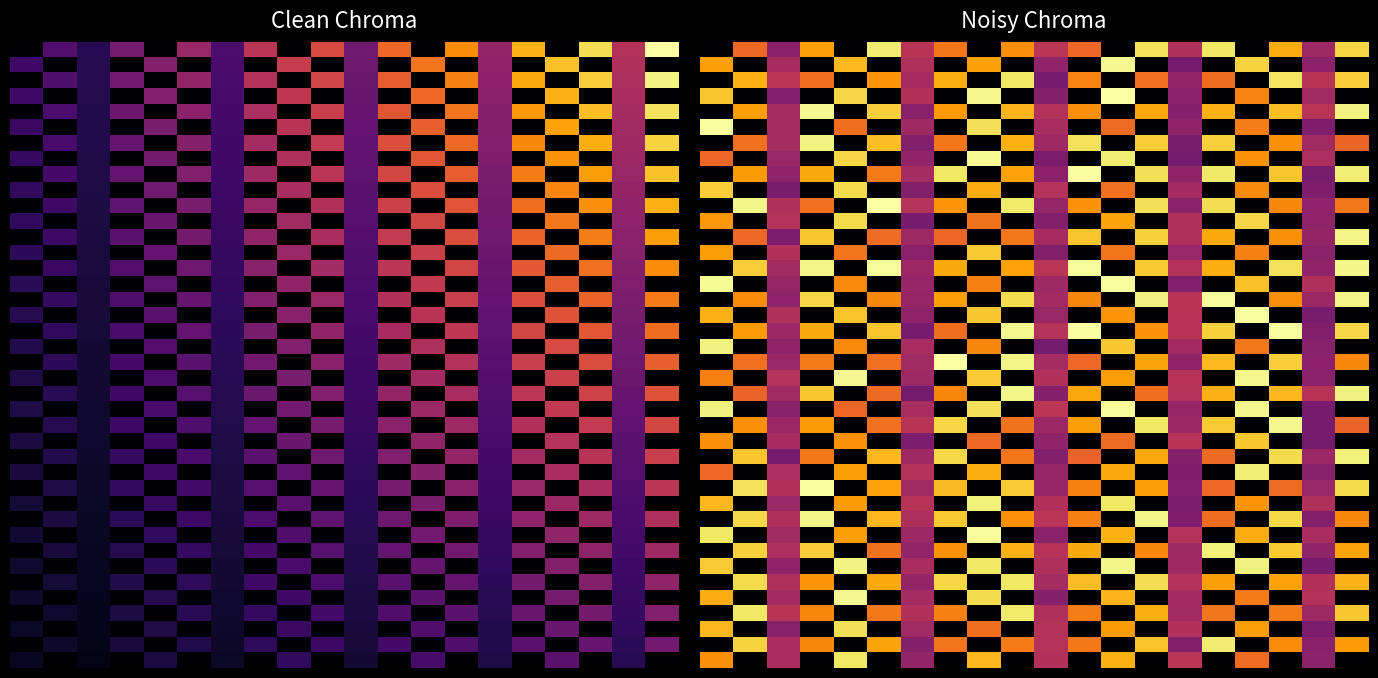

Count the number of data series in this chart.

40